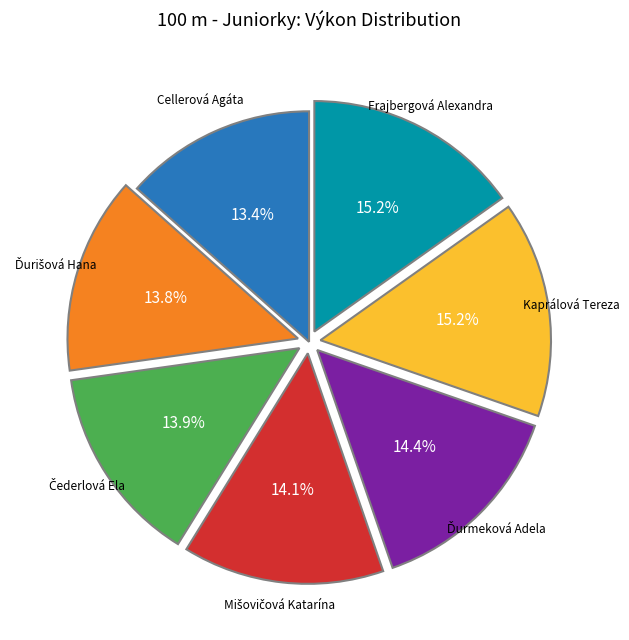

Is there a majority slice in this chart?

No